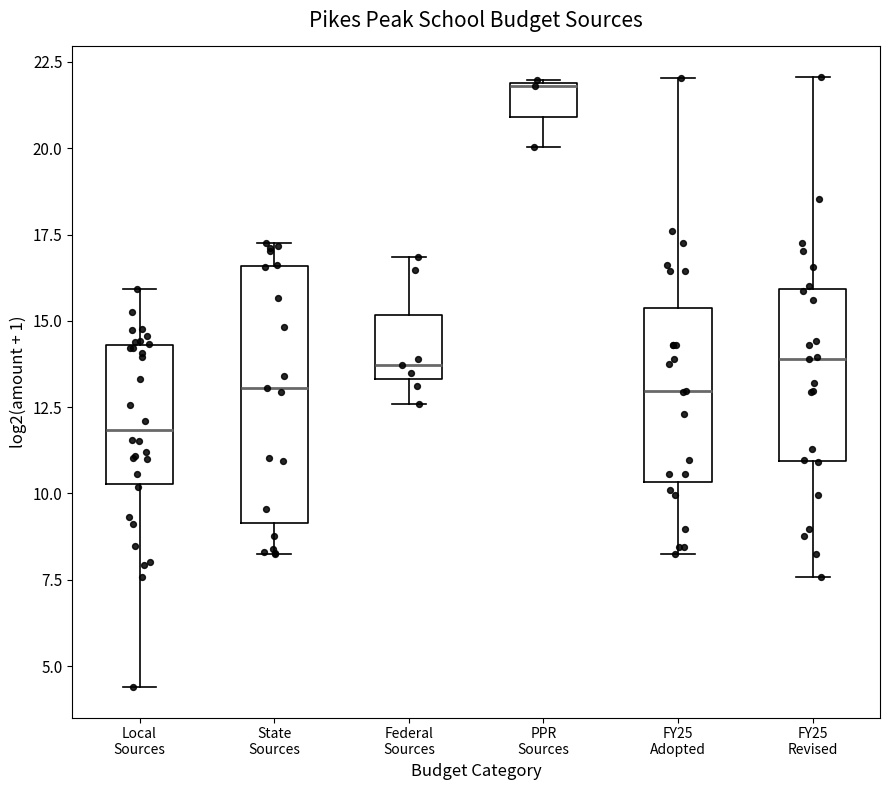

Reading left to right, transcribe this box plot: for each box, give where its median line is, the range the box spans, and where its two whiskers end, as read against the y-axis. The values are not printed on the chart, so give them approximately, as read against the axis.

Local Sources: median 12.0, box 10.5 to 14.5, whiskers 4.5 to 16.0
State Sources: median 13.0, box 9.0 to 16.5, whiskers 8.0 to 17.5
Federal Sources: median 13.5 (just above the box's lower edge), box 13.5 to 15.0, whiskers 12.5 to 17.0
PPR Sources: median 22.0, box 21.0 to 22.0, whiskers 20.0 to 22.0
FY25 Adopted: median 13.0, box 10.5 to 15.5, whiskers 8.0 to 22.0
FY25 Revised: median 14.0, box 11.0 to 16.0, whiskers 7.5 to 22.0